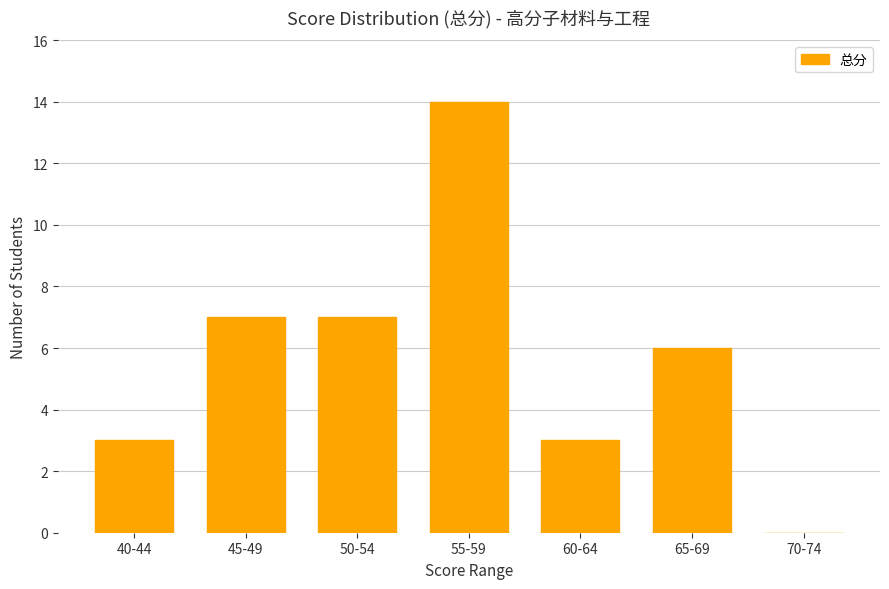

What is the change in value from 40-44 to 45-49?

+4